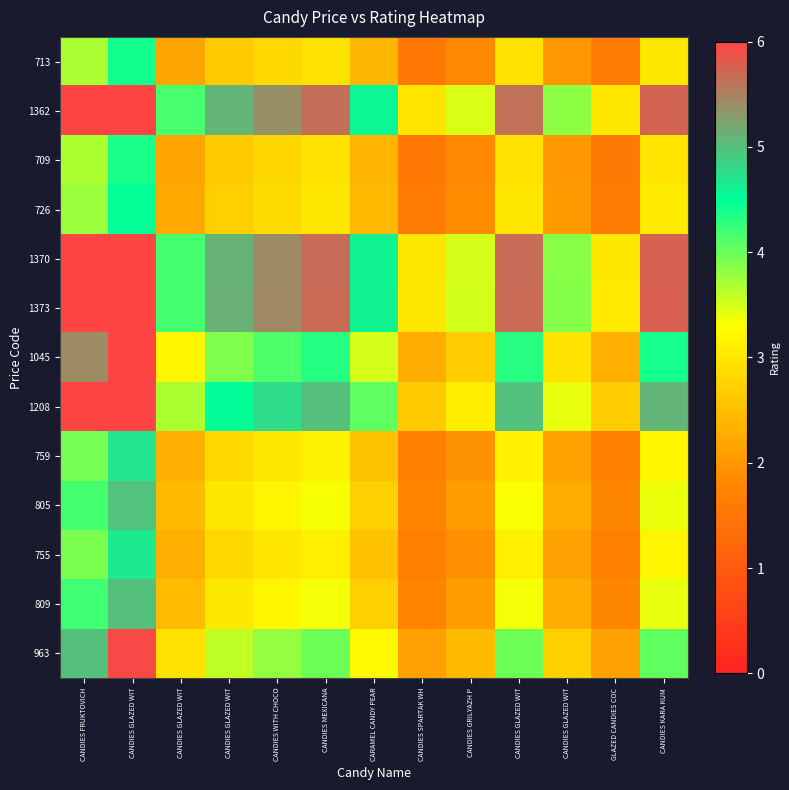

Reading right to left, list all the values displayed in this chart.

963: CANDIES KARA KUM=4.1	GLAZED CANDIES COC=2.1	CANDIES GLAZED WIT=2.7	CANDIES GLAZED WIT=4.0	CANDIES GRILYAZH P=2.5	CANDIES SPARTAK WH=2.1	CARAMEL CANDY PEAR=3.2	CANDIES MEXICANA=4.0	CANDIES WITH CHOCO=3.8	CANDIES GLAZED WIT=3.6	CANDIES GLAZED WIT=2.9	CANDIES GLAZED WIT=6.0	CANDIES FRUKTOVICH=5.0
809: CANDIES KARA KUM=3.4	GLAZED CANDIES COC=1.8	CANDIES GLAZED WIT=2.3	CANDIES GLAZED WIT=3.3	CANDIES GRILYAZH P=2.1	CANDIES SPARTAK WH=1.8	CARAMEL CANDY PEAR=2.7	CANDIES MEXICANA=3.3	CANDIES WITH CHOCO=3.2	CANDIES GLAZED WIT=3.0	CANDIES GLAZED WIT=2.5	CANDIES GLAZED WIT=5.0	CANDIES FRUKTOVICH=4.2
755: CANDIES KARA KUM=3.2	GLAZED CANDIES COC=1.7	CANDIES GLAZED WIT=2.1	CANDIES GLAZED WIT=3.1	CANDIES GRILYAZH P=1.9	CANDIES SPARTAK WH=1.6	CARAMEL CANDY PEAR=2.5	CANDIES MEXICANA=3.1	CANDIES WITH CHOCO=3.0	CANDIES GLAZED WIT=2.8	CANDIES GLAZED WIT=2.3	CANDIES GLAZED WIT=4.7	CANDIES FRUKTOVICH=3.9
805: CANDIES KARA KUM=3.4	GLAZED CANDIES COC=1.8	CANDIES GLAZED WIT=2.3	CANDIES GLAZED WIT=3.3	CANDIES GRILYAZH P=2.1	CANDIES SPARTAK WH=1.8	CARAMEL CANDY PEAR=2.7	CANDIES MEXICANA=3.3	CANDIES WITH CHOCO=3.2	CANDIES GLAZED WIT=3.0	CANDIES GLAZED WIT=2.5	CANDIES GLAZED WIT=5.0	CANDIES FRUKTOVICH=4.2
759: CANDIES KARA KUM=3.2	GLAZED CANDIES COC=1.7	CANDIES GLAZED WIT=2.1	CANDIES GLAZED WIT=3.1	CANDIES GRILYAZH P=1.9	CANDIES SPARTAK WH=1.7	CARAMEL CANDY PEAR=2.5	CANDIES MEXICANA=3.1	CANDIES WITH CHOCO=3.0	CANDIES GLAZED WIT=2.8	CANDIES GLAZED WIT=2.3	CANDIES GLAZED WIT=4.7	CANDIES FRUKTOVICH=3.9
1208: CANDIES KARA KUM=5.1	GLAZED CANDIES COC=2.7	CANDIES GLAZED WIT=3.4	CANDIES GLAZED WIT=5.0	CANDIES GRILYAZH P=3.1	CANDIES SPARTAK WH=2.6	CARAMEL CANDY PEAR=4.0	CANDIES MEXICANA=5.0	CANDIES WITH CHOCO=4.8	CANDIES GLAZED WIT=4.5	CANDIES GLAZED WIT=3.7	CANDIES GLAZED WIT=6.0	CANDIES FRUKTOVICH=6.0
1045: CANDIES KARA KUM=4.4	GLAZED CANDIES COC=2.3	CANDIES GLAZED WIT=2.9	CANDIES GLAZED WIT=4.3	CANDIES GRILYAZH P=2.7	CANDIES SPARTAK WH=2.3	CARAMEL CANDY PEAR=3.5	CANDIES MEXICANA=4.3	CANDIES WITH CHOCO=4.1	CANDIES GLAZED WIT=3.9	CANDIES GLAZED WIT=3.2	CANDIES GLAZED WIT=6.0	CANDIES FRUKTOVICH=5.4
1373: CANDIES KARA KUM=5.8	GLAZED CANDIES COC=3.0	CANDIES GLAZED WIT=3.9	CANDIES GLAZED WIT=5.7	CANDIES GRILYAZH P=3.5	CANDIES SPARTAK WH=3.0	CARAMEL CANDY PEAR=4.6	CANDIES MEXICANA=5.7	CANDIES WITH CHOCO=5.4	CANDIES GLAZED WIT=5.1	CANDIES GLAZED WIT=4.2	CANDIES GLAZED WIT=6.0	CANDIES FRUKTOVICH=6.0
1370: CANDIES KARA KUM=5.8	GLAZED CANDIES COC=3.0	CANDIES GLAZED WIT=3.9	CANDIES GLAZED WIT=5.7	CANDIES GRILYAZH P=3.5	CANDIES SPARTAK WH=3.0	CARAMEL CANDY PEAR=4.6	CANDIES MEXICANA=5.7	CANDIES WITH CHOCO=5.4	CANDIES GLAZED WIT=5.1	CANDIES GLAZED WIT=4.2	CANDIES GLAZED WIT=6.0	CANDIES FRUKTOVICH=6.0
726: CANDIES KARA KUM=3.1	GLAZED CANDIES COC=1.6	CANDIES GLAZED WIT=2.0	CANDIES GLAZED WIT=3.0	CANDIES GRILYAZH P=1.9	CANDIES SPARTAK WH=1.6	CARAMEL CANDY PEAR=2.4	CANDIES MEXICANA=3.0	CANDIES WITH CHOCO=2.9	CANDIES GLAZED WIT=2.7	CANDIES GLAZED WIT=2.2	CANDIES GLAZED WIT=4.5	CANDIES FRUKTOVICH=3.8
709: CANDIES KARA KUM=3.0	GLAZED CANDIES COC=1.6	CANDIES GLAZED WIT=2.0	CANDIES GLAZED WIT=2.9	CANDIES GRILYAZH P=1.8	CANDIES SPARTAK WH=1.5	CARAMEL CANDY PEAR=2.4	CANDIES MEXICANA=2.9	CANDIES WITH CHOCO=2.8	CANDIES GLAZED WIT=2.6	CANDIES GLAZED WIT=2.2	CANDIES GLAZED WIT=4.4	CANDIES FRUKTOVICH=3.7
1362: CANDIES KARA KUM=5.7	GLAZED CANDIES COC=3.0	CANDIES GLAZED WIT=3.8	CANDIES GLAZED WIT=5.6	CANDIES GRILYAZH P=3.5	CANDIES SPARTAK WH=3.0	CARAMEL CANDY PEAR=4.6	CANDIES MEXICANA=5.6	CANDIES WITH CHOCO=5.4	CANDIES GLAZED WIT=5.1	CANDIES GLAZED WIT=4.1	CANDIES GLAZED WIT=6.0	CANDIES FRUKTOVICH=6.0
713: CANDIES KARA KUM=3.0	GLAZED CANDIES COC=1.6	CANDIES GLAZED WIT=2.0	CANDIES GLAZED WIT=2.9	CANDIES GRILYAZH P=1.8	CANDIES SPARTAK WH=1.6	CARAMEL CANDY PEAR=2.4	CANDIES MEXICANA=3.0	CANDIES WITH CHOCO=2.8	CANDIES GLAZED WIT=2.7	CANDIES GLAZED WIT=2.2	CANDIES GLAZED WIT=4.4	CANDIES FRUKTOVICH=3.7